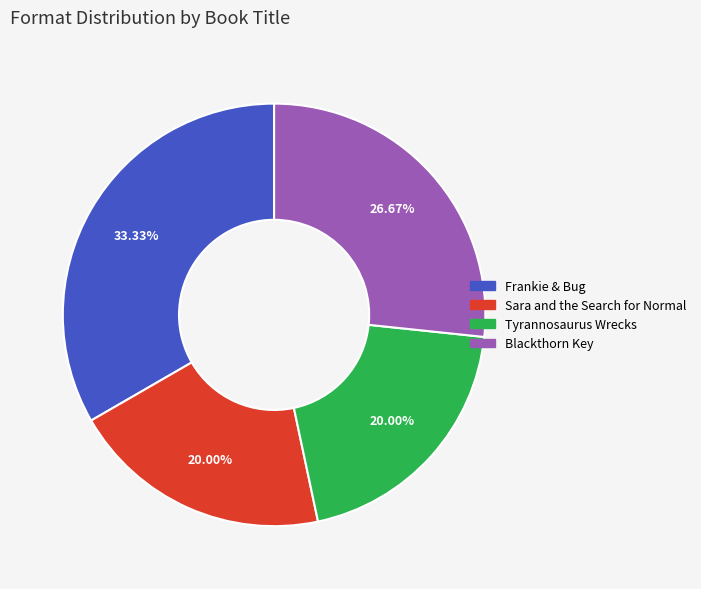

The Sara and the Search for Normal slice represents 20% of the pie. True or false?

True